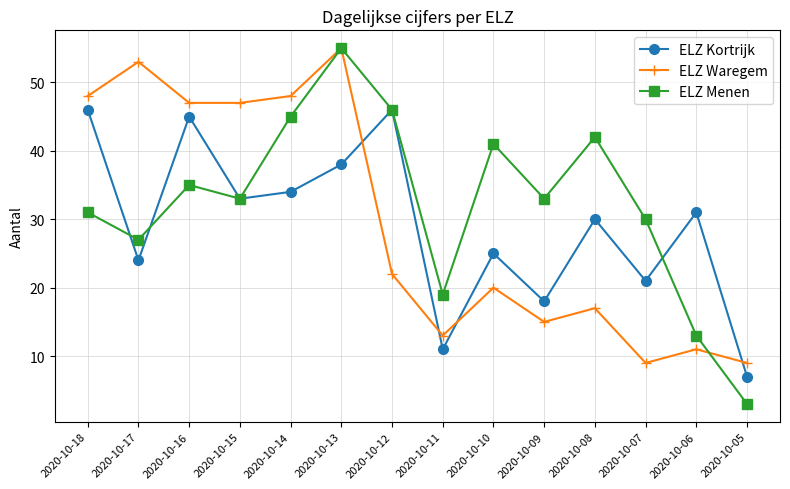

At which category is the sum across all series the highest?

2020-10-13